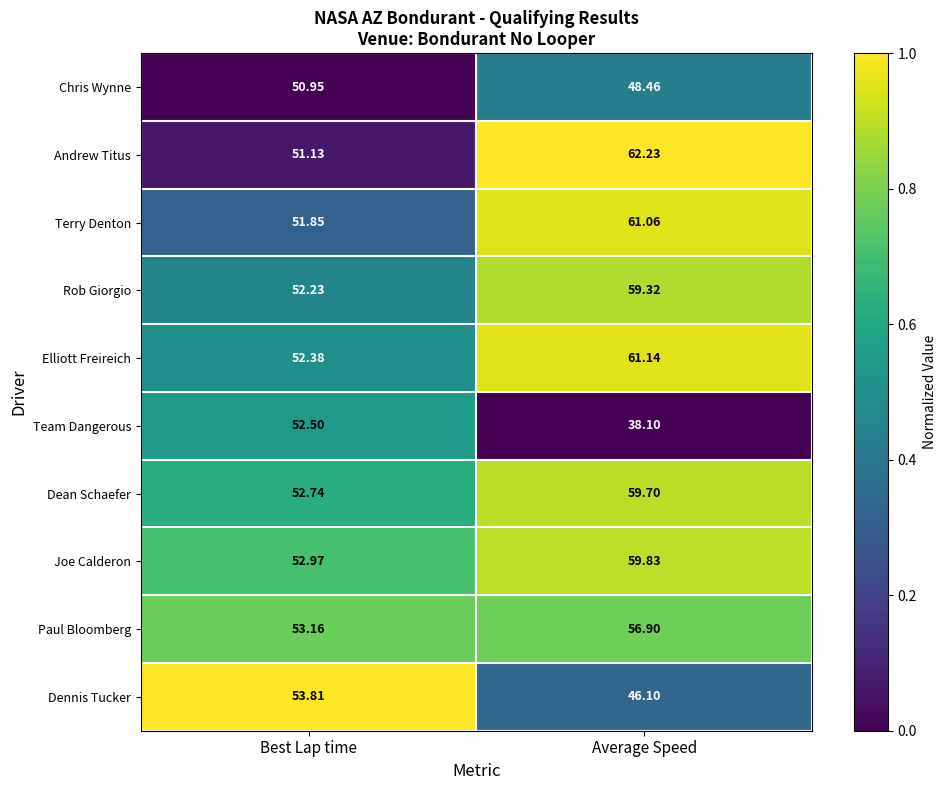

Which series has the largest total across all categories?

Elliott Freireich